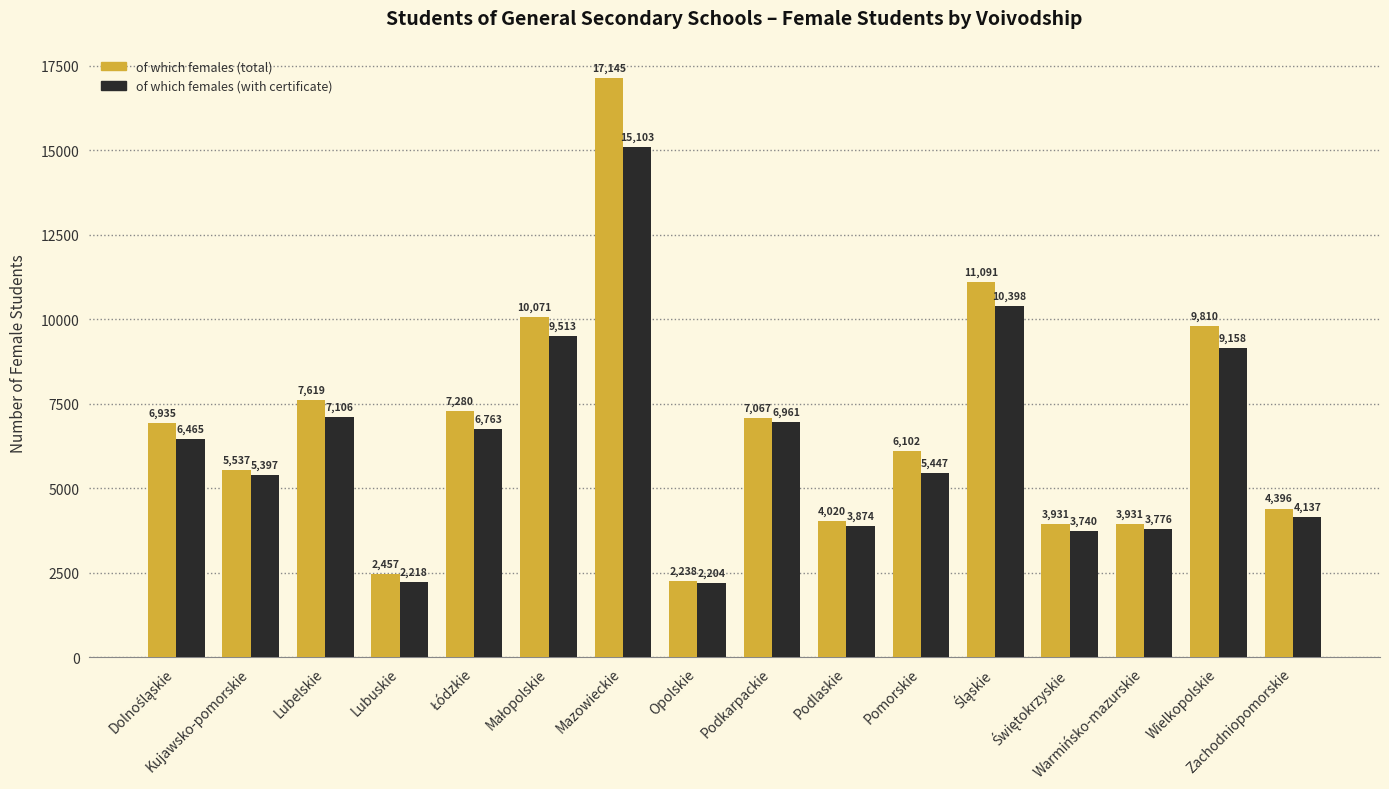

What is the difference between the second highest and minimum values in the of which females (total) series?

8853